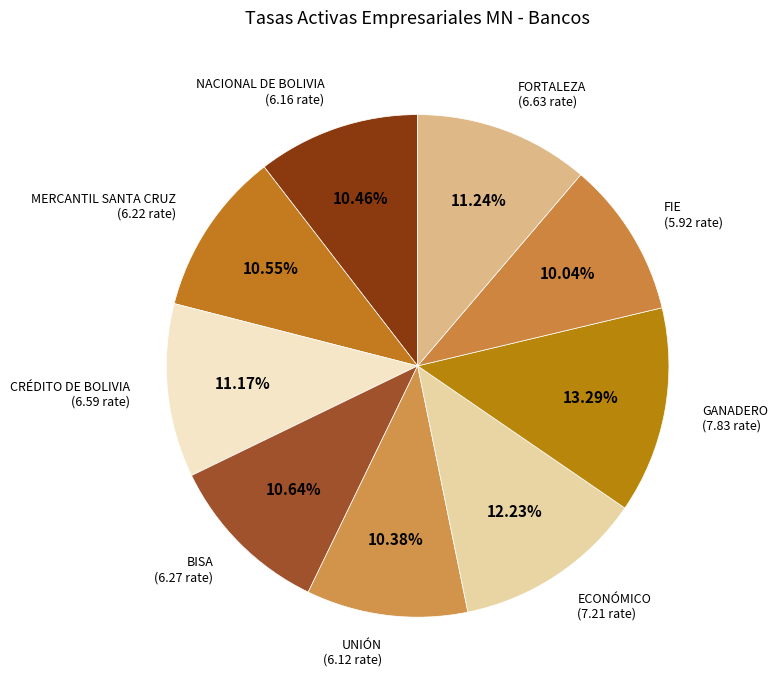

Does CRÉDITO DE BOLIVIA account for over 50% of the chart?

No